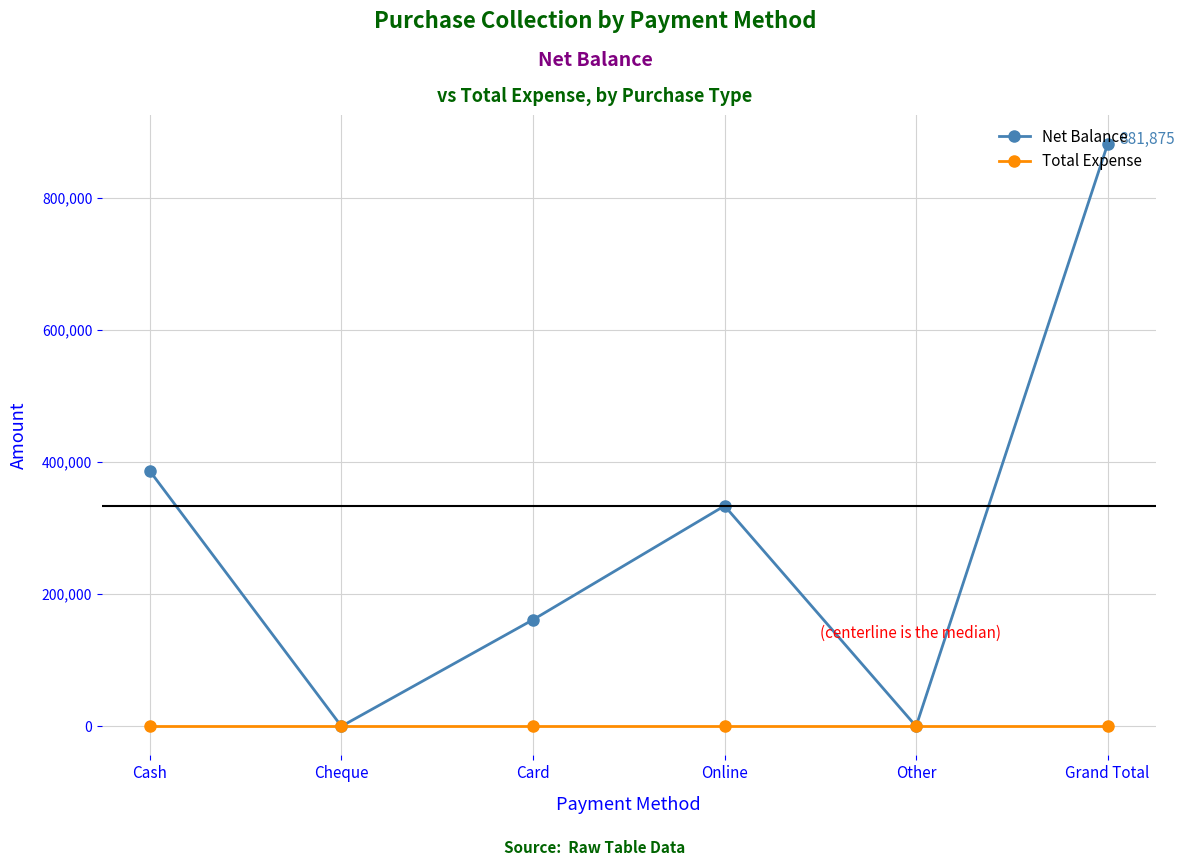

Which series has the largest total across all categories?

Net Balance